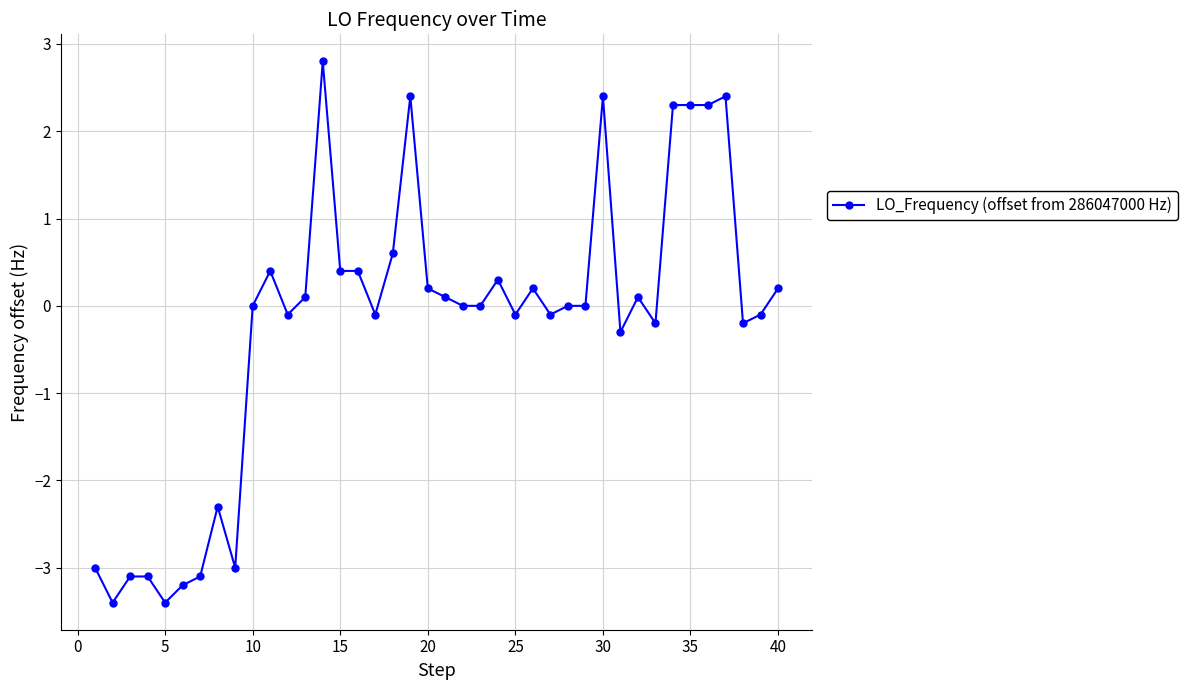

What is the value of the 14th point from the left?

2.8